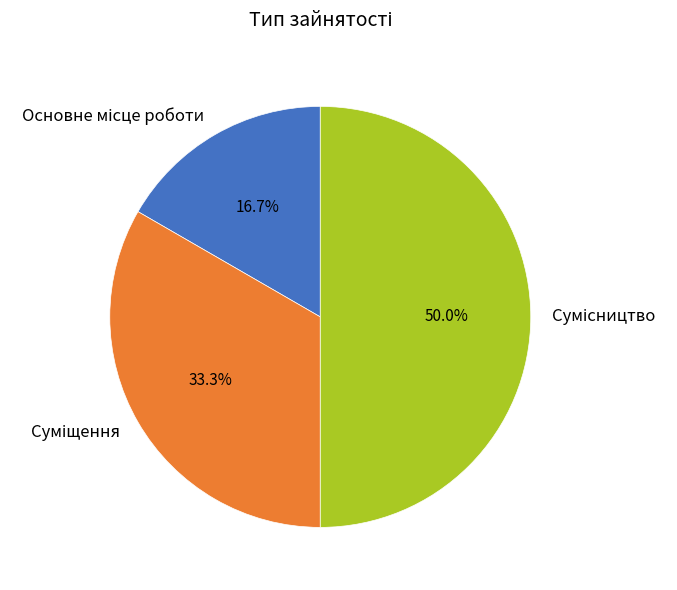

To the nearest percent, what percentage of the pie is Суміщення?

33%